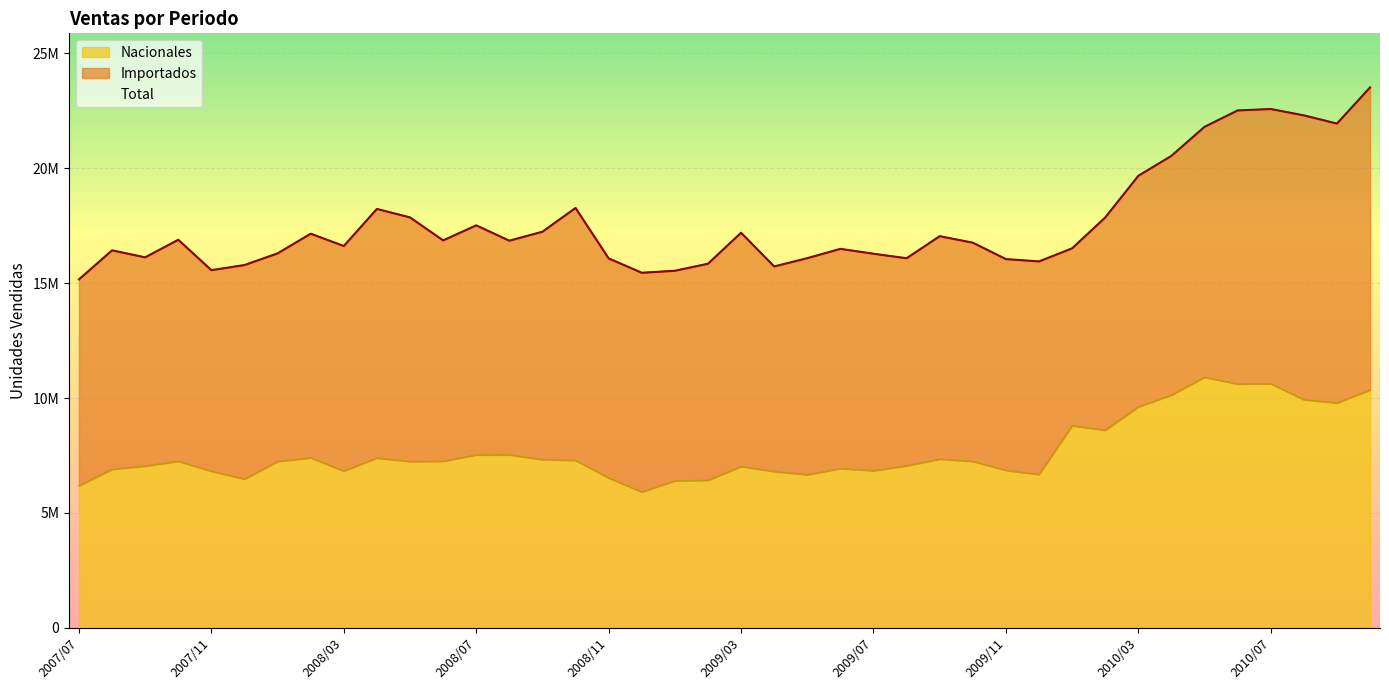

Reading left to right, transcribe all the data shown in this chart.

Total: 15158729	16421384	16117172	16881087	15559758	15781501	16289137	17145327	16609873	18222583	17853941	16853913	17508438	16841607	17230712	18264404	16072049	15446531	15533835	15838124	17186924	15720687	16081232	16486149	16274958	16077652	17037409	16754556	16040902	15939453	16509003	17850240	19664020	20531781	21793809	22505640	22567337	22291656	21934928	23508616
Nacionales: 6185683	6899902	7039225	7245966	6816757	6473066	7238409	7395760	6821247	7389951	7235483	7249861	7523441	7527094	7322087	7287187	6523333	5911223	6398770	6419241	7024691	6800501	6662493	6931445	6838783	7050375	7341464	7242574	6851838	6674426	8793480	8601439	9611686	10128900	10903213	10608576	10621863	9925363	9784473	10347884